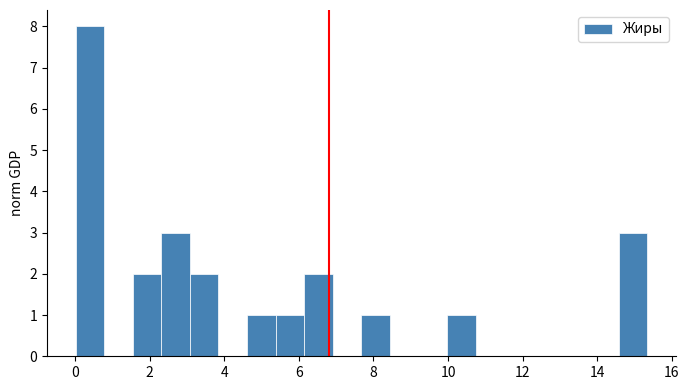

Read against the x-axis, roughly where is the centre of the tallest bar?

0.4